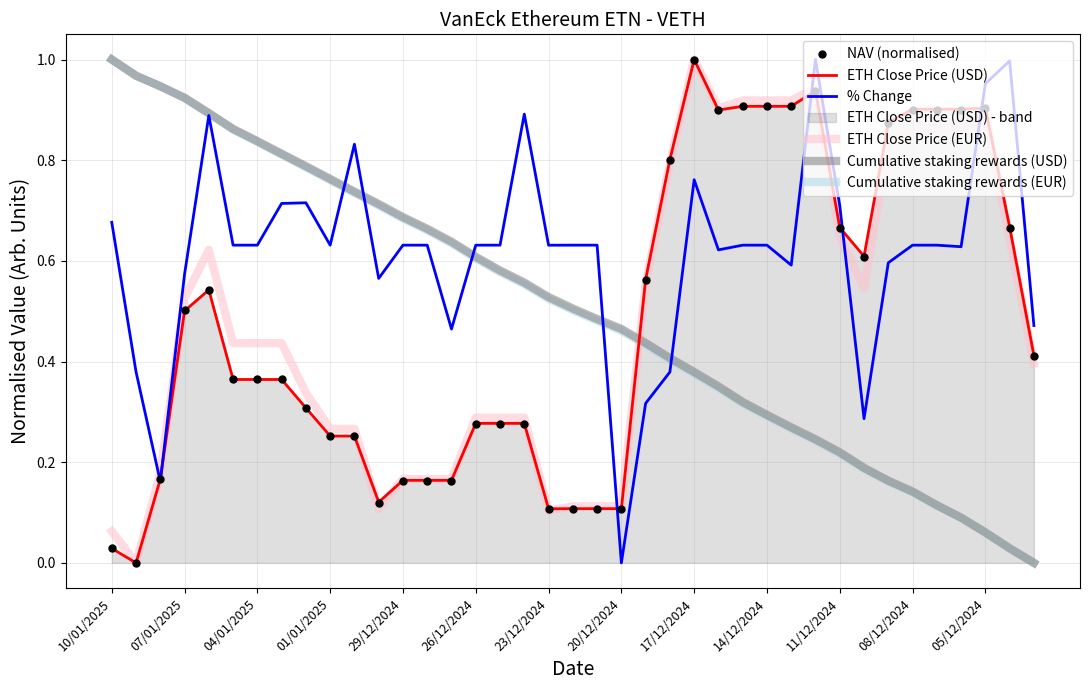

Which series has the largest range (max minus min)?

NAV (normalised)